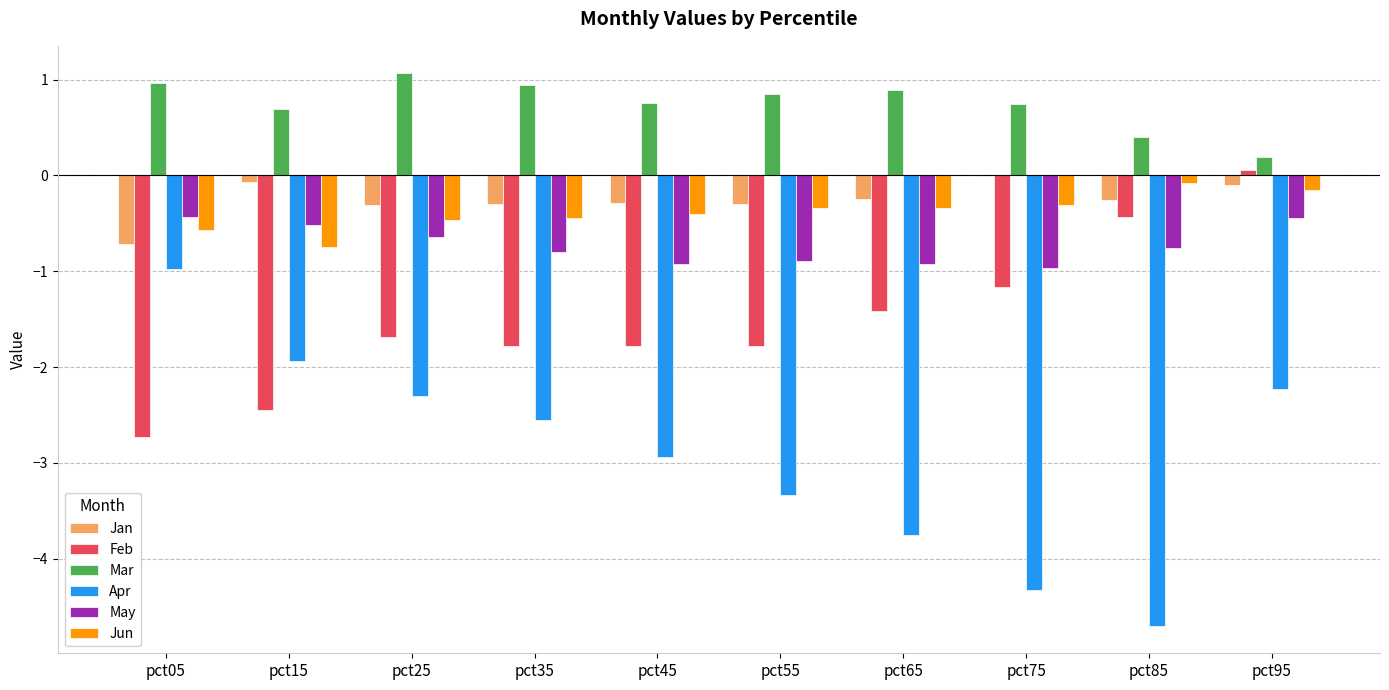

How many groups of bars are there?

10